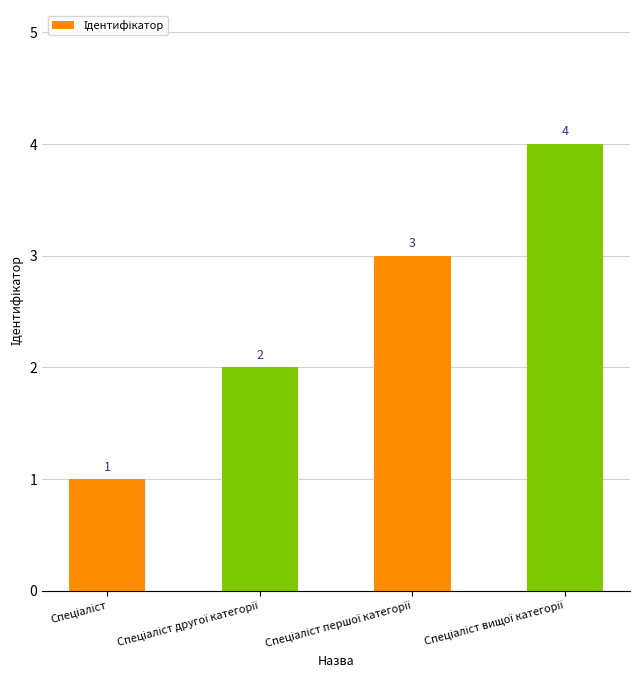

How many bars are there in total?

4